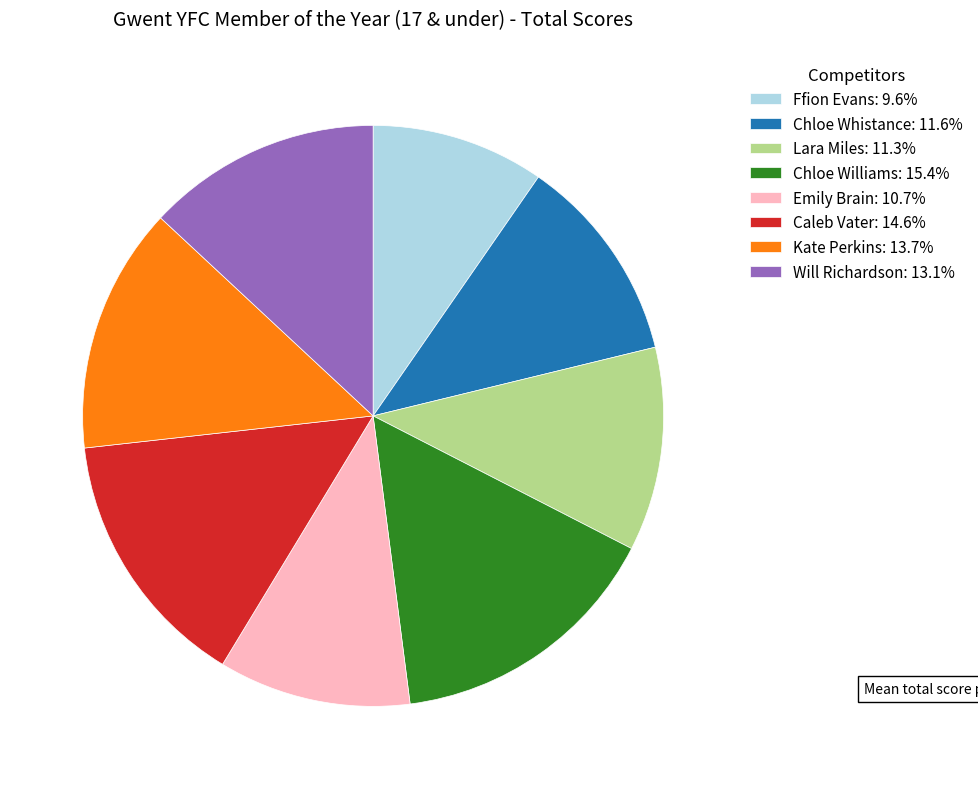

Does Will Richardson account for over 50% of the chart?

No